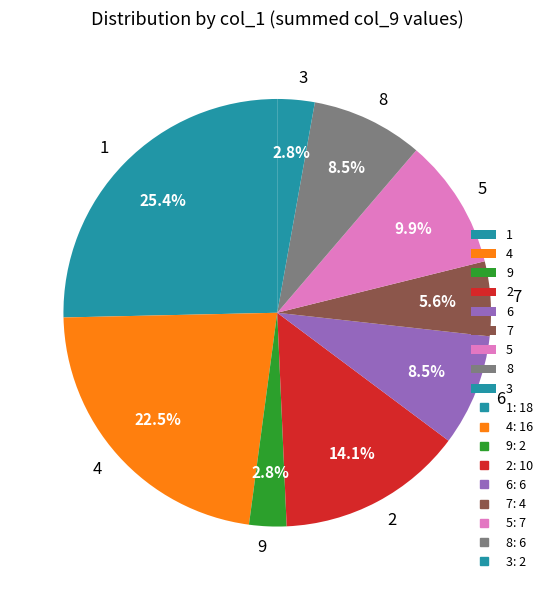

To the nearest percent, what is the difference between the largest and smallest slice percentages?

23%